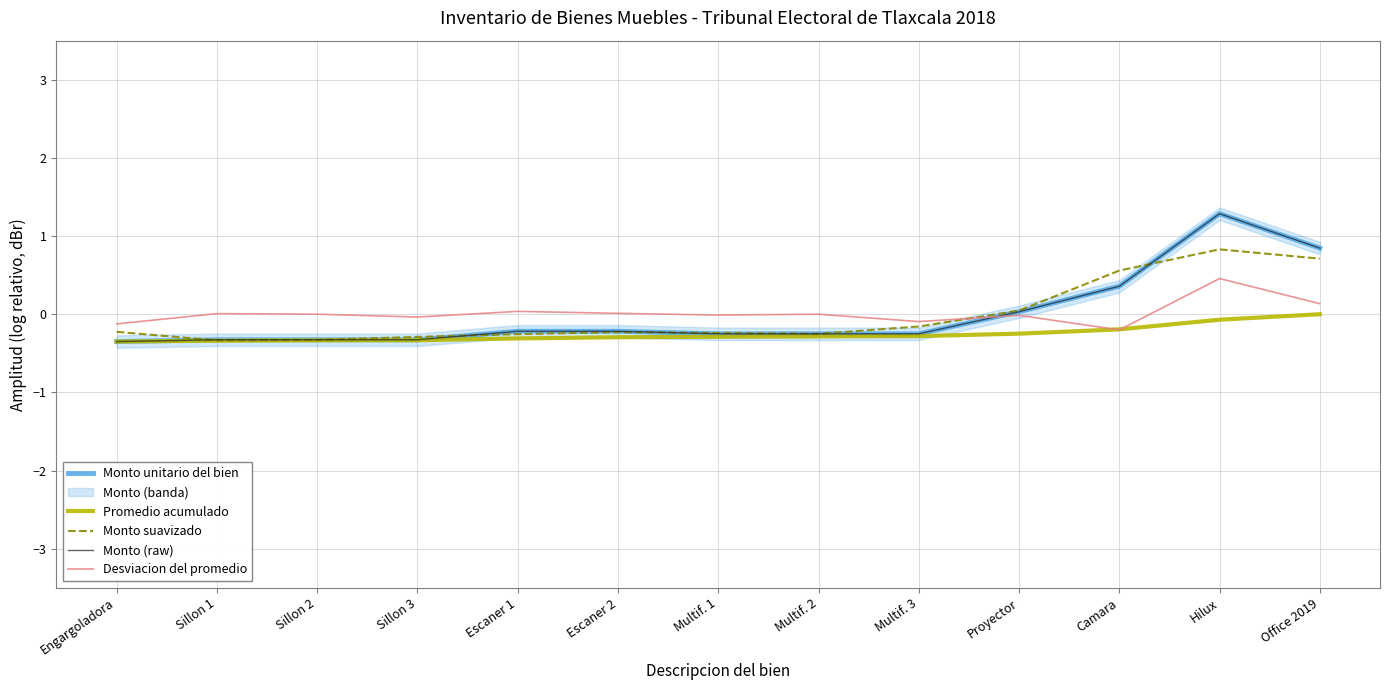

Which series has the widest spread of values?

Monto unitario del bien